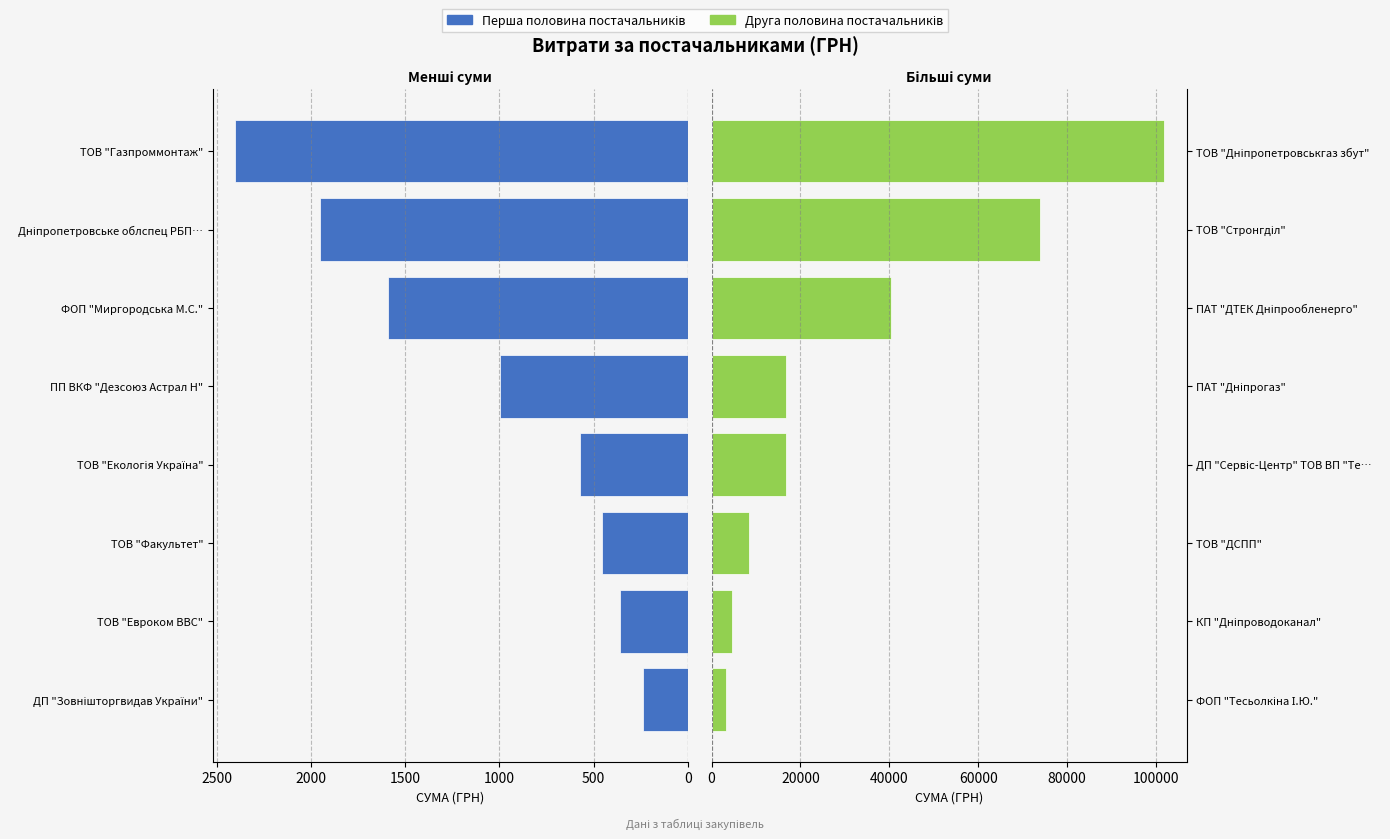

Which series has the largest total across all categories?

Більші суми постачальників